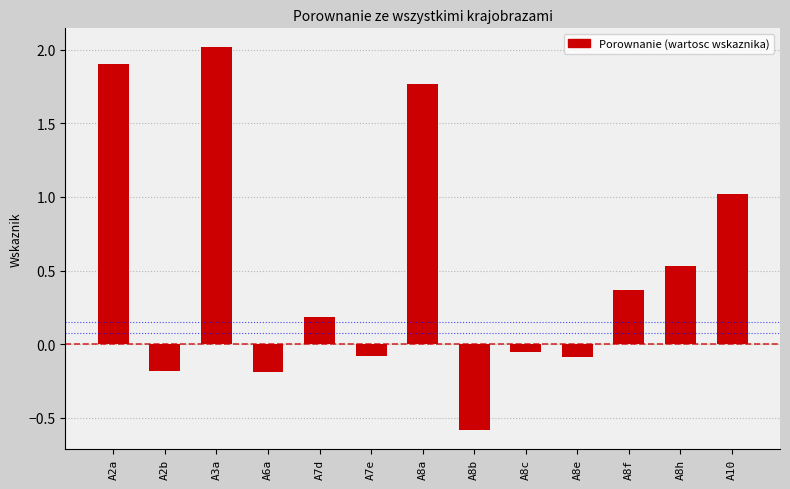

What is the change in value from A8h to A10?

+0.5